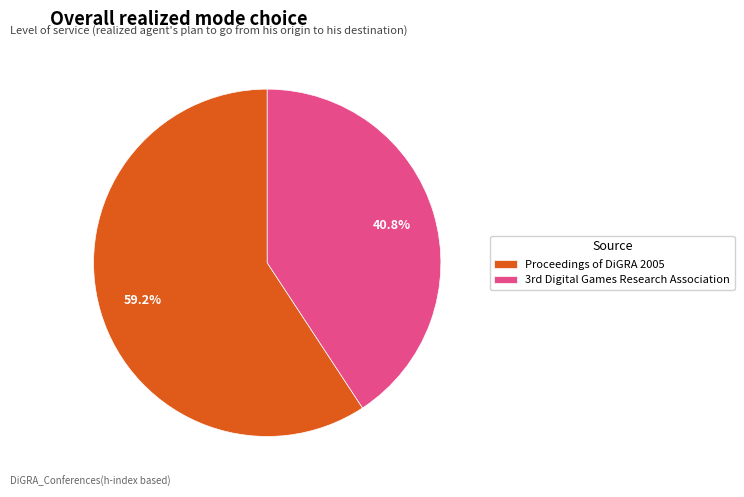

Rank the categories by value from lowest to highest.

3rd Digital Games Research Association, Proceedings of DiGRA 2005